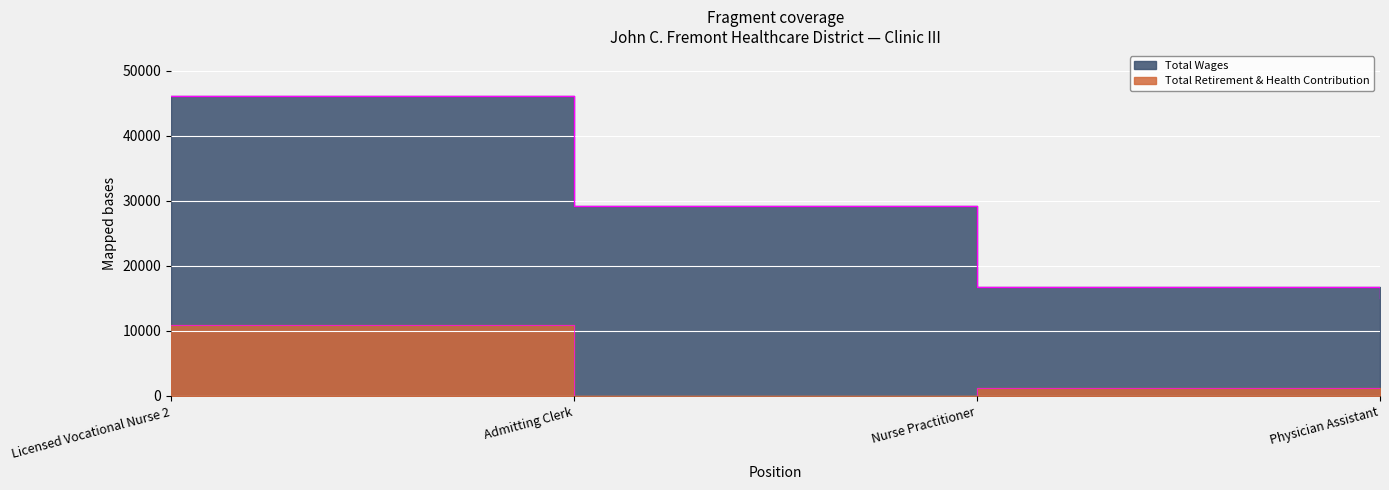

At which category does the chart reach its minimum across all series?

Admitting Clerk